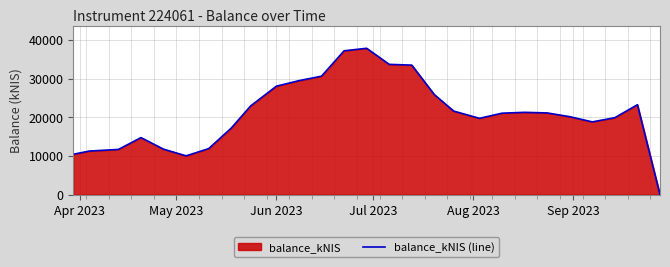

What is the maximum value shown in the chart?

37918.2